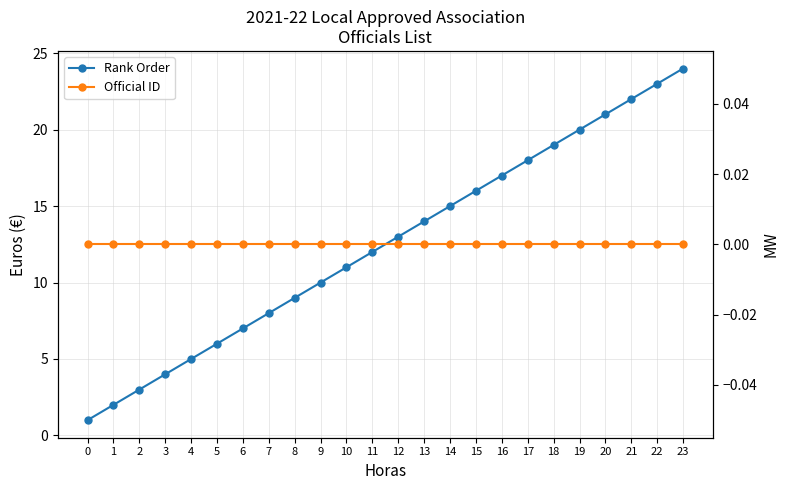

What are all the series names shown in the legend?

Rank Order, Official ID